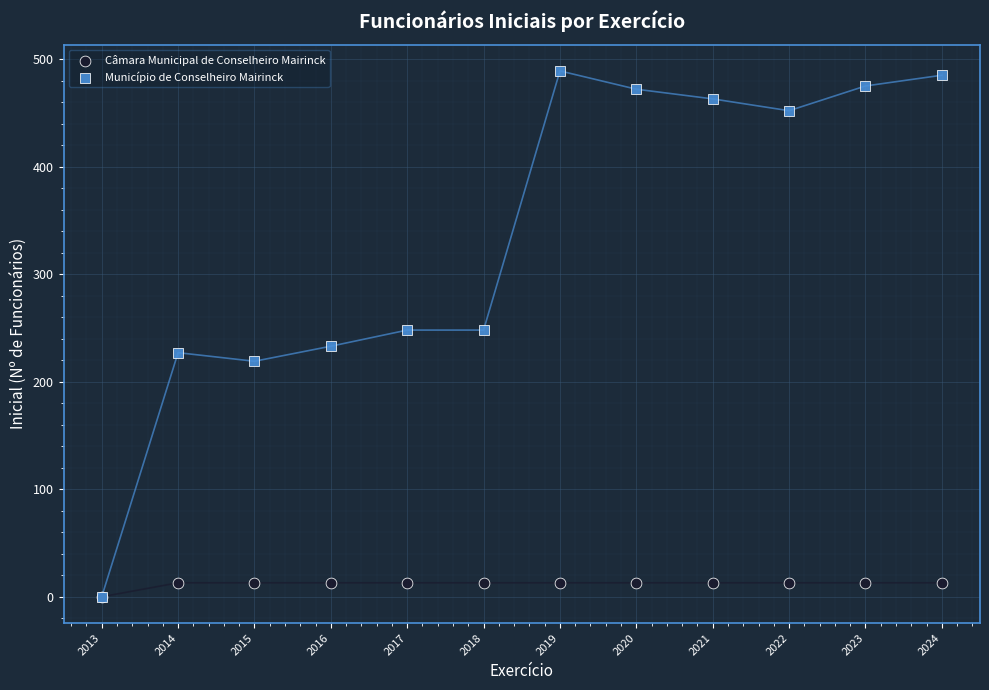

What are all the series names shown in the legend?

Câmara Municipal de Conselheiro Mairinck, Município de Conselheiro Mairinck